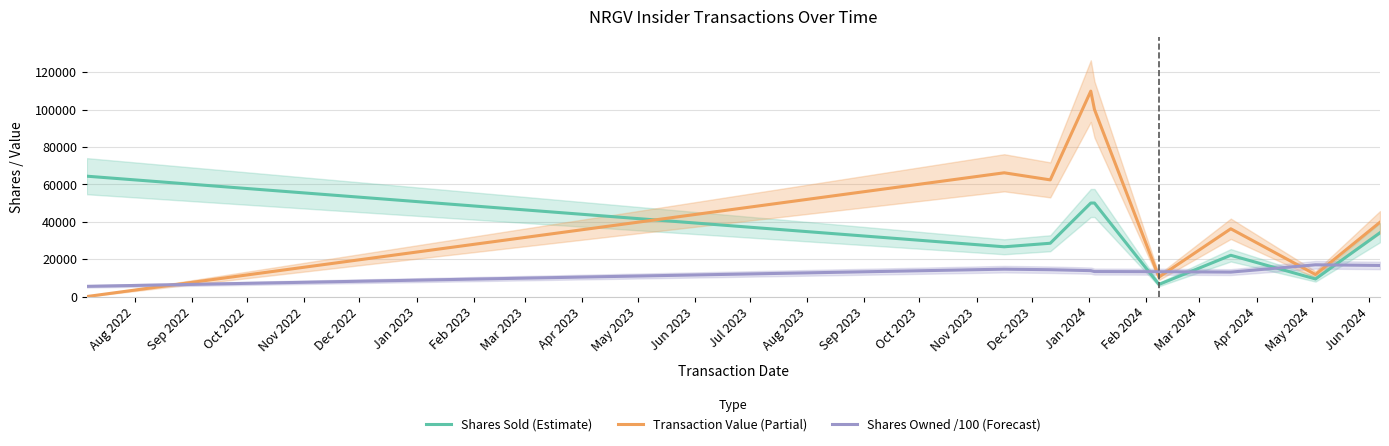

What is the lowest value of the Shares Sold (Estimate) series?

6480.0